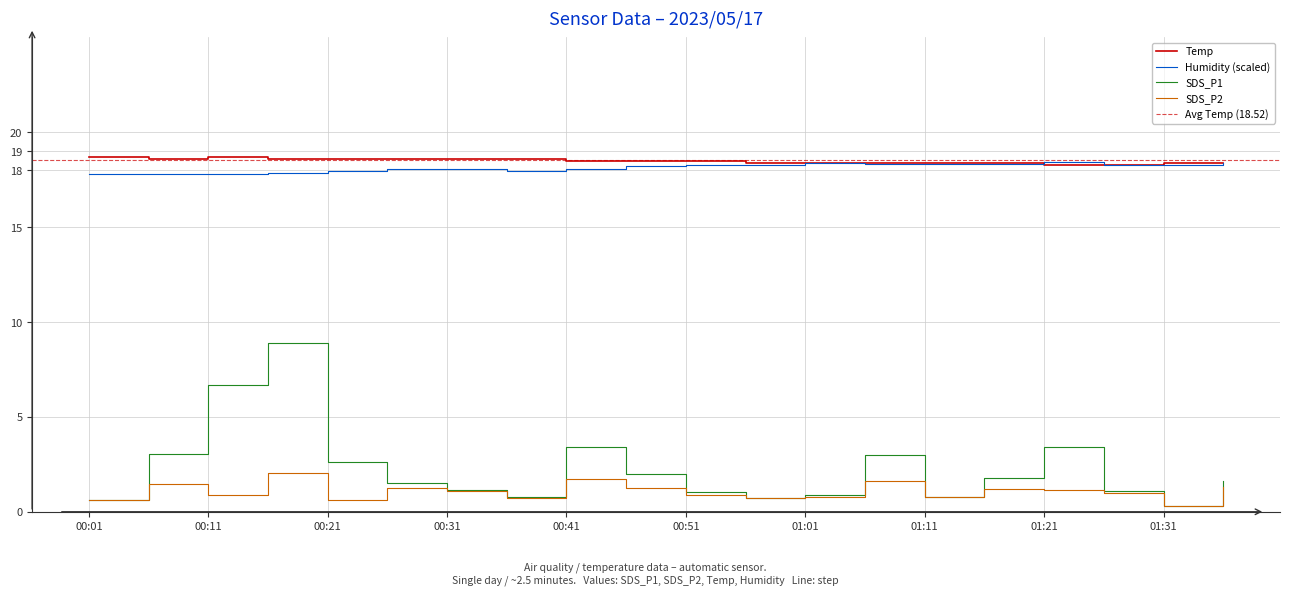

List the series in order of their peak value, highest first.

Temp, Humidity, SDS_P1, SDS_P2